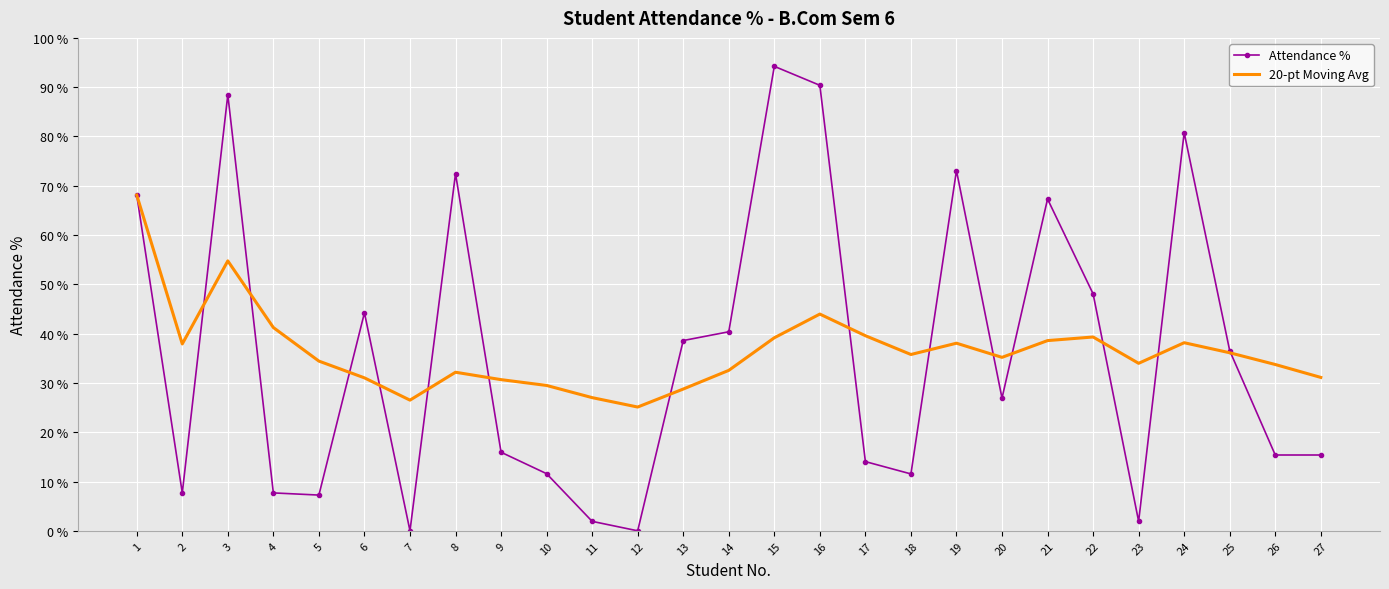

Where is the first local maximum for Attendance %?

3